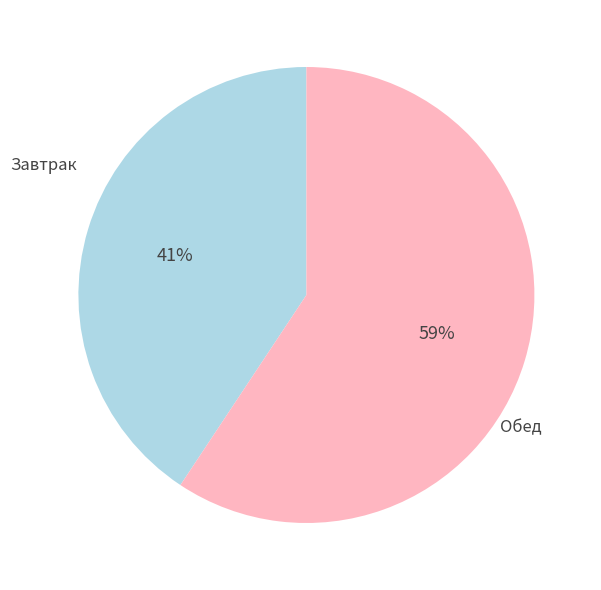

Does any single category account for the majority?

Yes